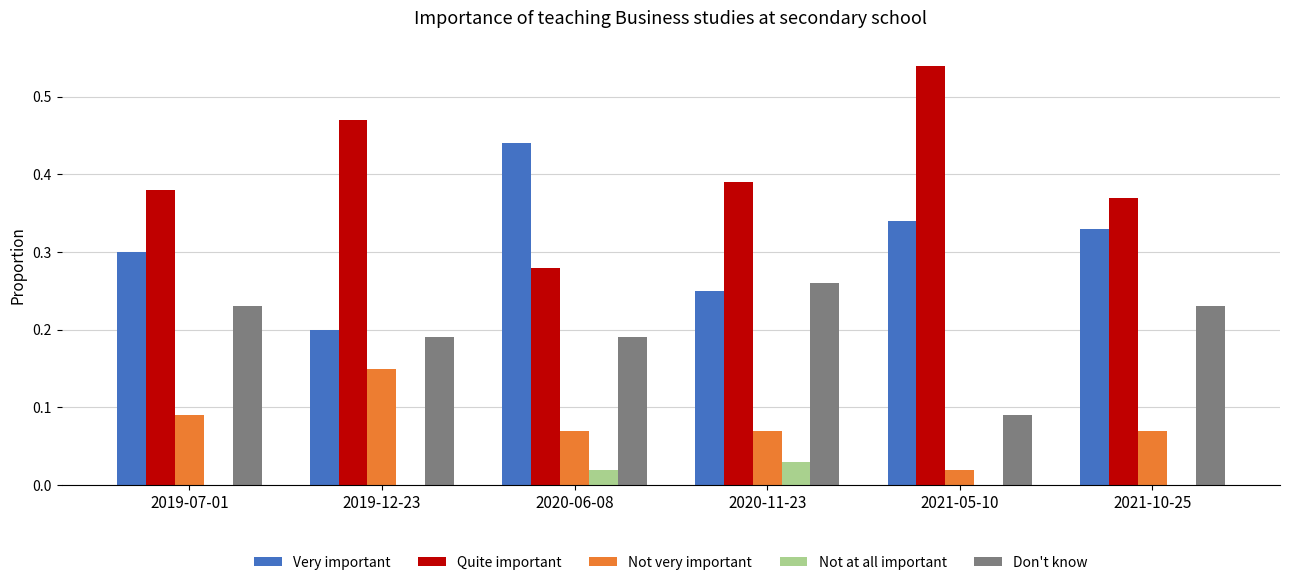

The Not very important series shows 0.0 at 2021-05-10. True or false?

True